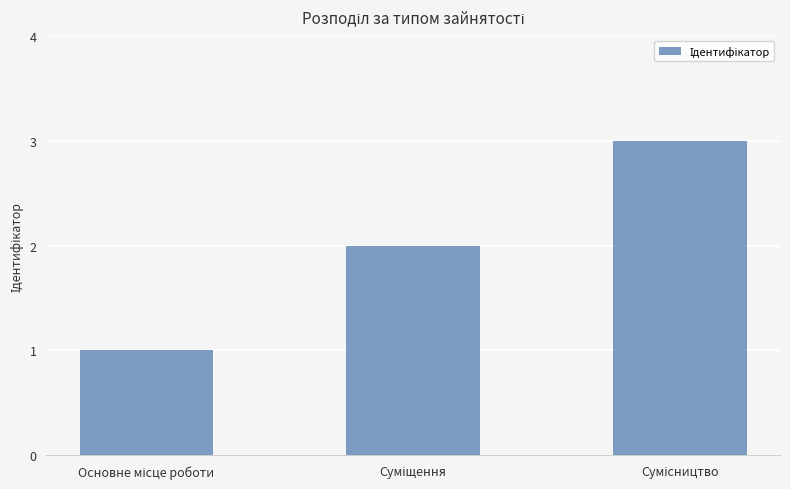

Reading right to left, transcribe all the data shown in this chart.

3	2	1